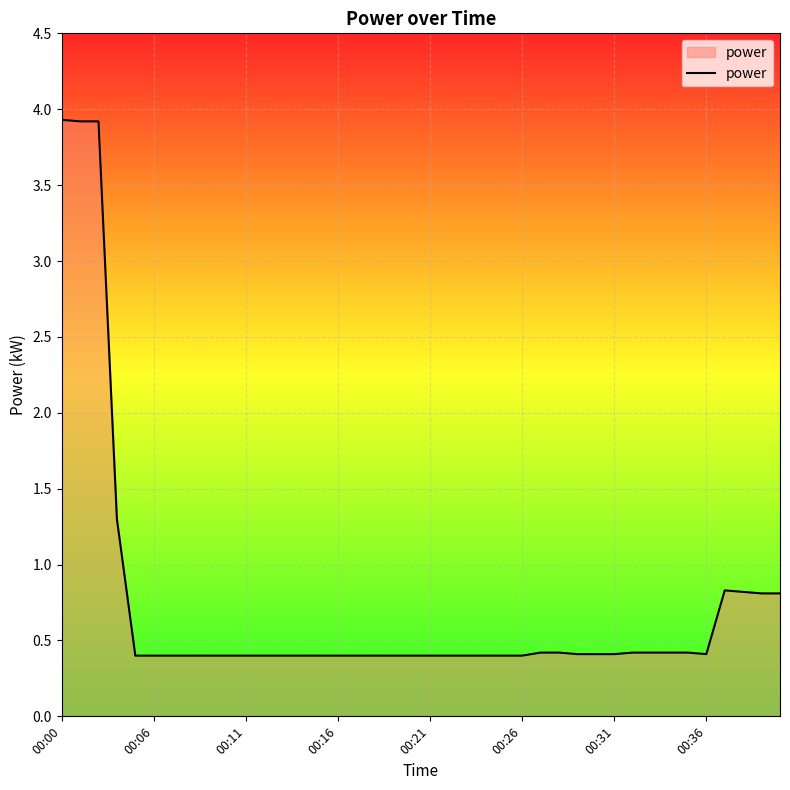

What is the difference between the maximum and minimum values?

3.5